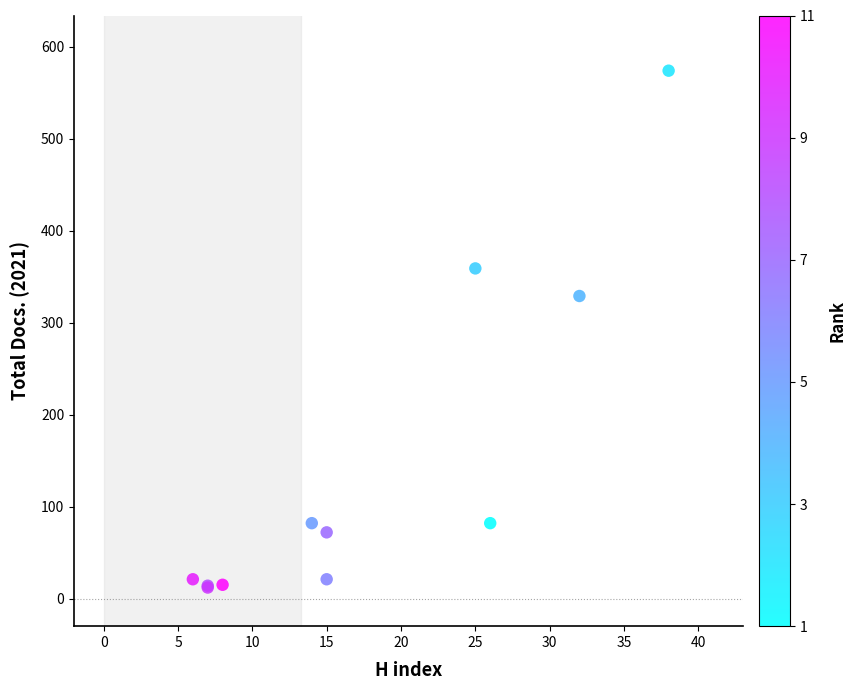

What Y value in the scatter plot is closest to 293?

329